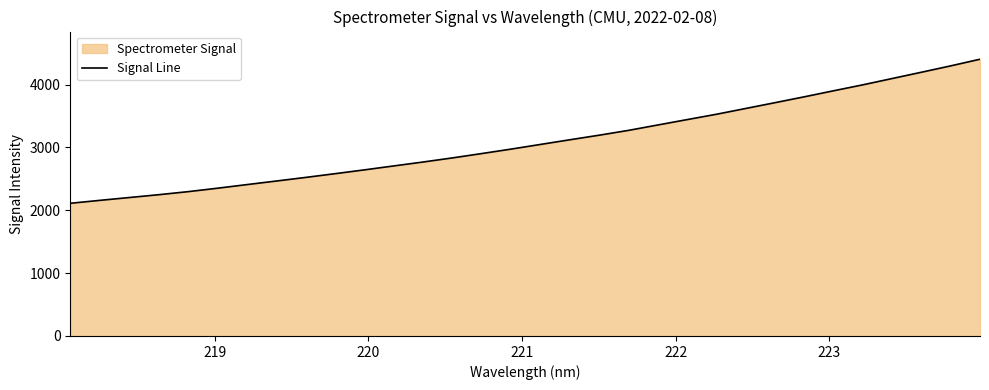

What is the smallest value displayed?

2111.1